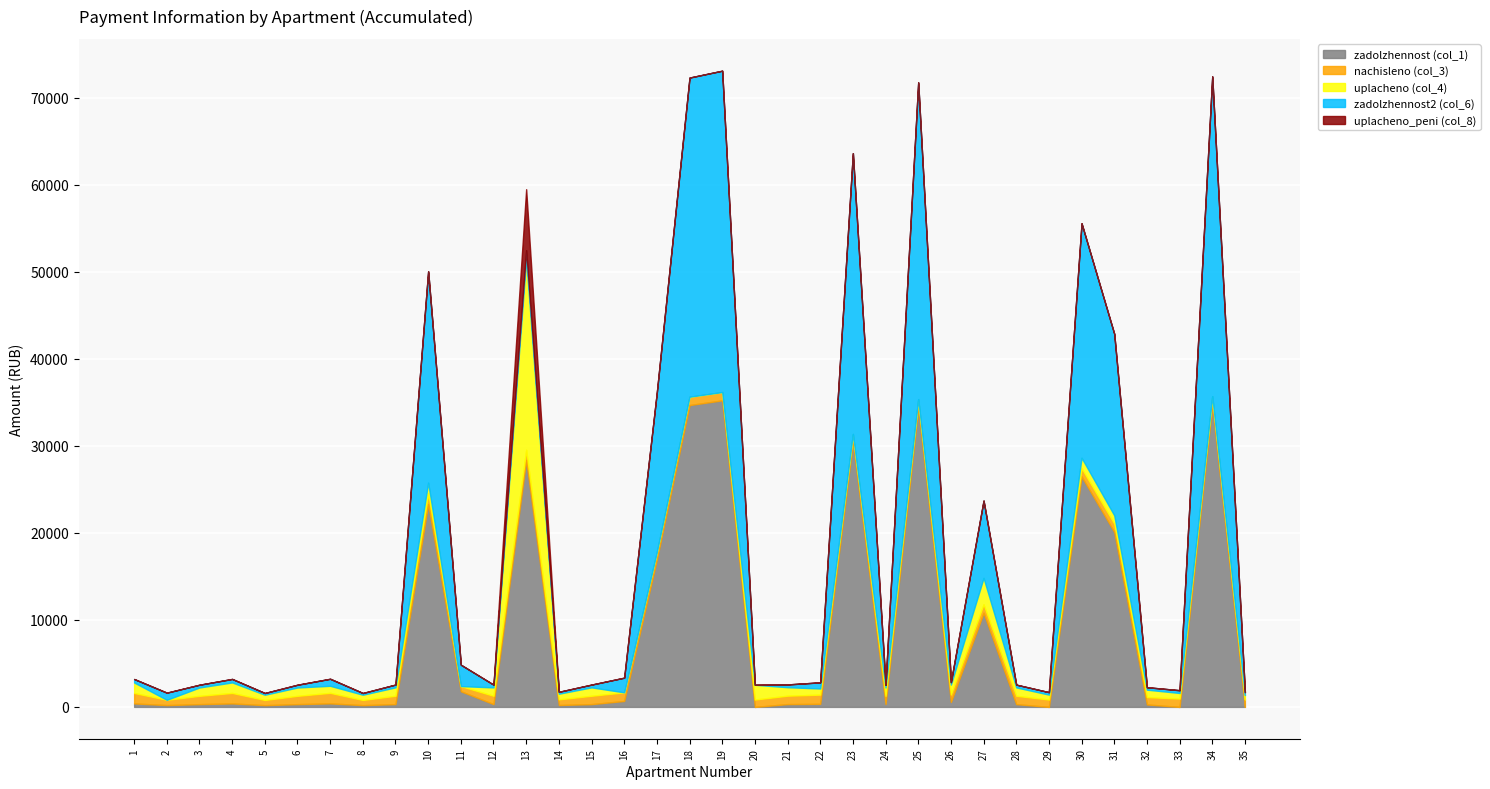

Is it true that nachisleno (col_3) equals 805.9 at 13?

False